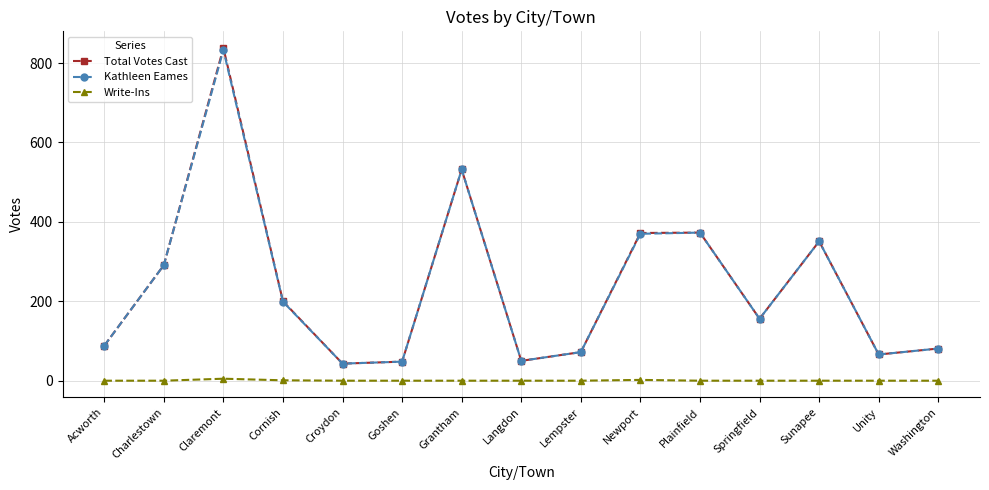

True or false: Kathleen Eames has more than 2 points higher than both neighbors.

True